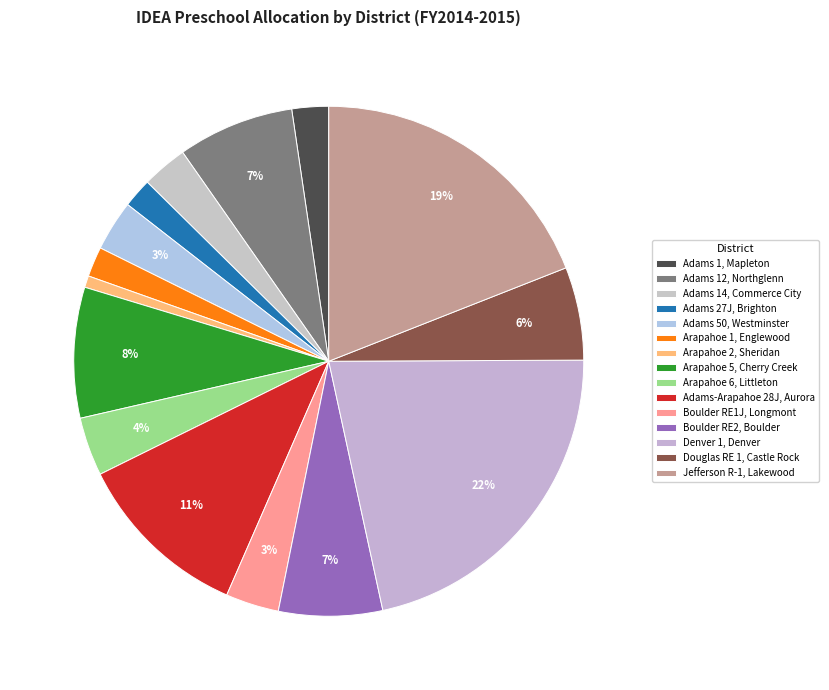

Count the number of slices in the pie.

15